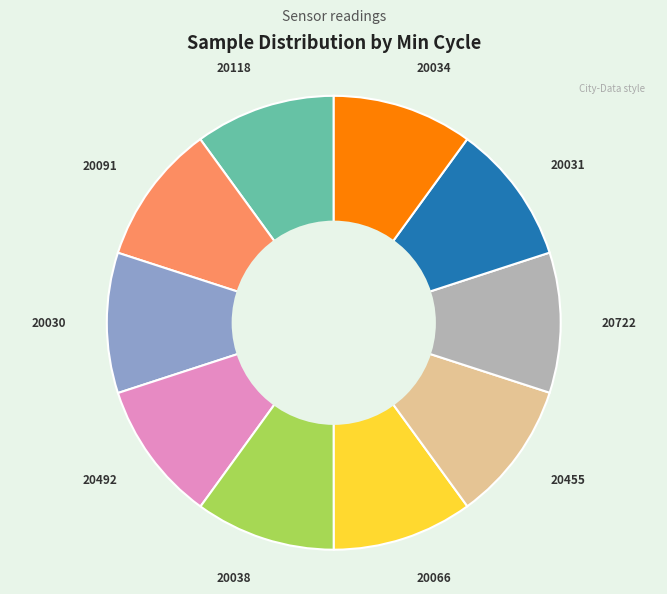

Is there any slice that represents more than half of the pie?

No